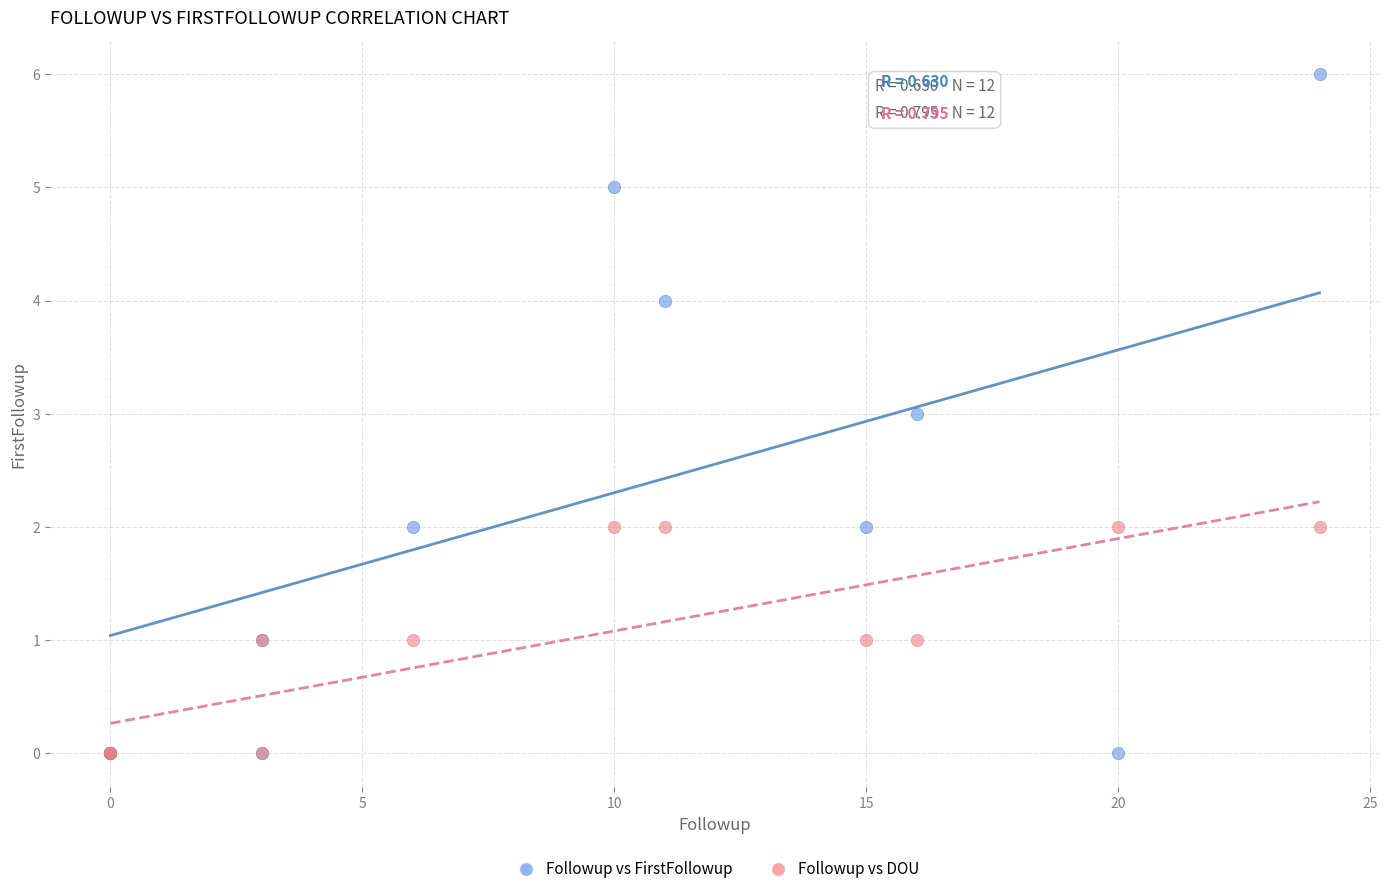

Which series contains the highest Y value?

Followup vs FirstFollowup